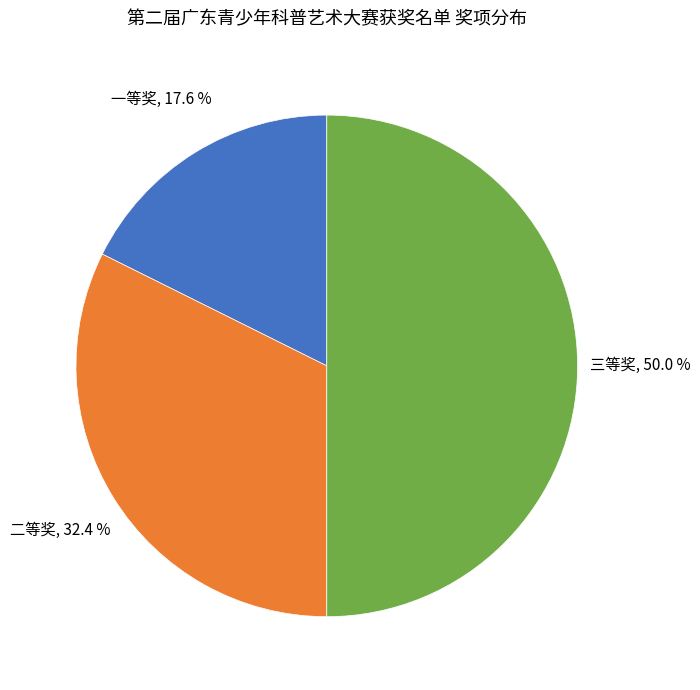

Which slice is the smallest?

一等奖